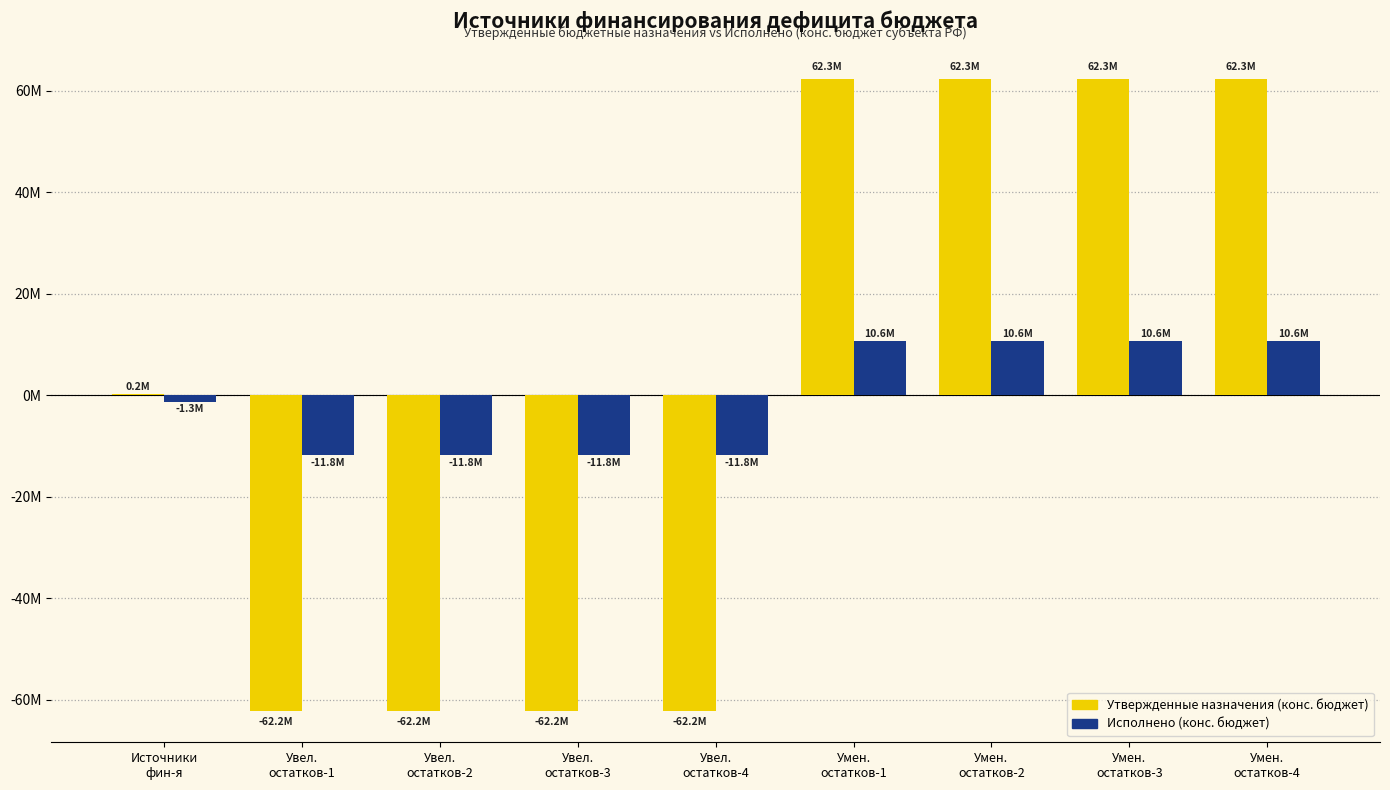

Are the bars grouped side by side (vs. stacked)?

Yes